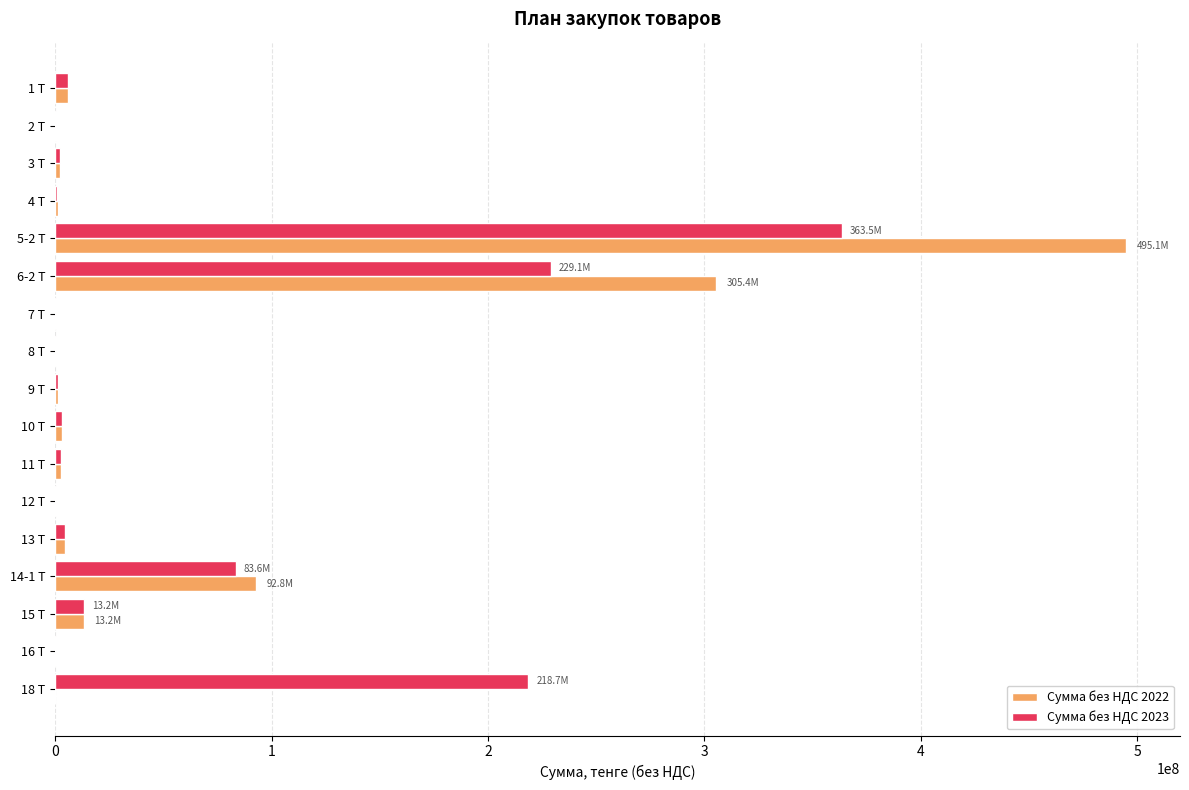

What is the highest value of the Сумма без НДС 2023 series?

363486000.0